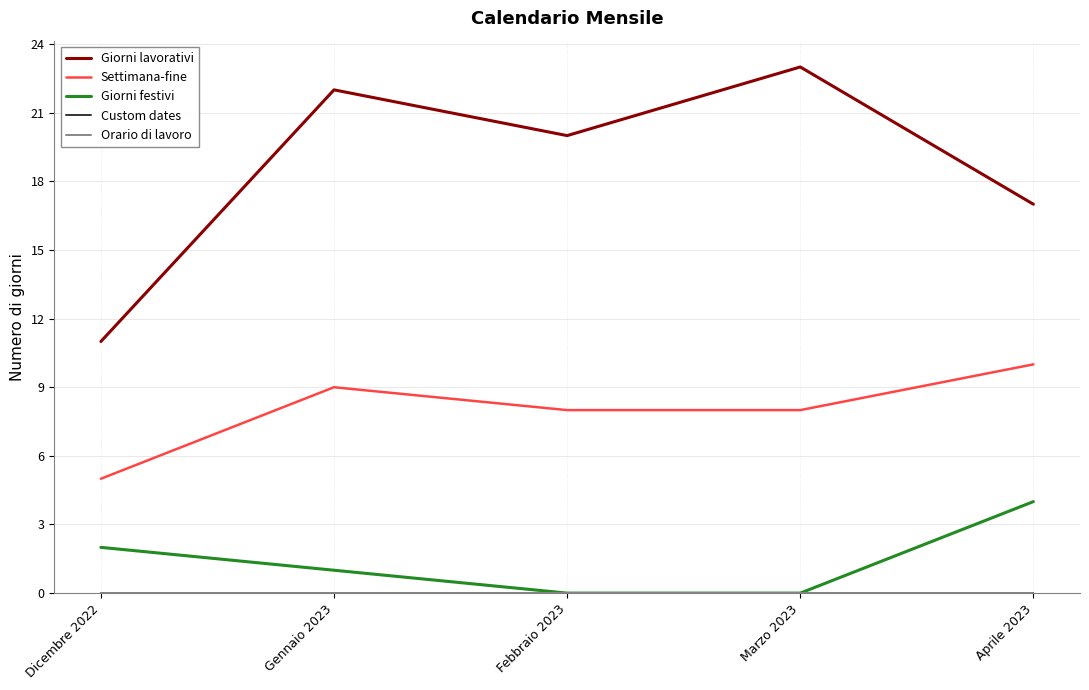

True or false: Giorni festivi and Custom dates cross at least once.

False